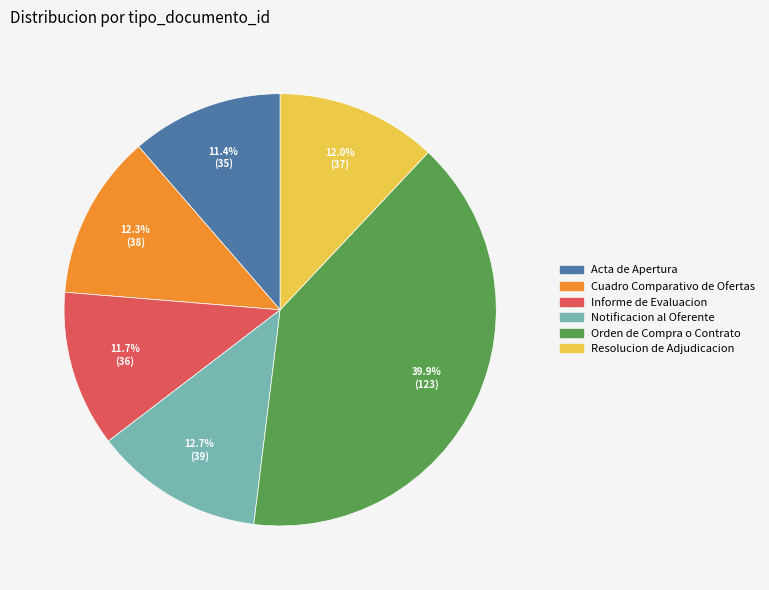

Between Cuadro Comparativo de Ofertas and Acta de Apertura, which is larger?

Cuadro Comparativo de Ofertas